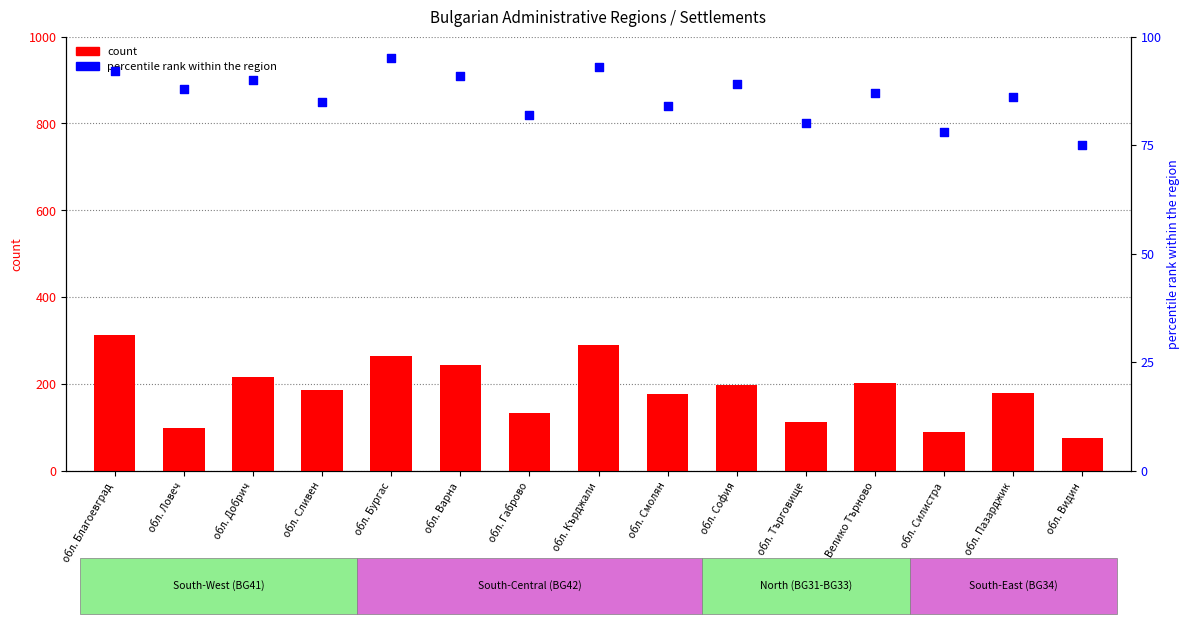

Which series contains the lowest Y value?

percentile rank within the region